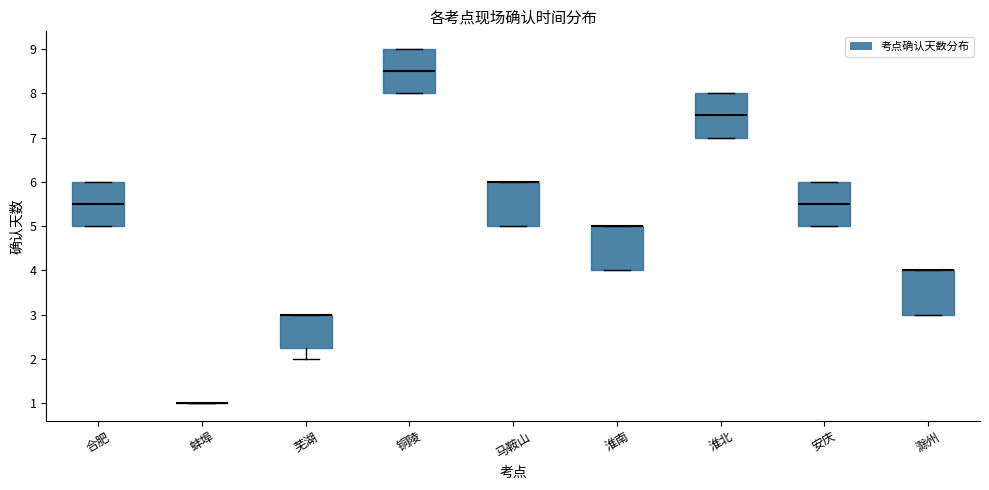

Reading left to right, transcribe this box plot: for each box, give where its median line is, the range the box spans, and where its two whiskers end, as read against the y-axis. The values are not printed on the chart, so give them approximately, as read against the axis.

合肥: median 5.5, box 5.0 to 6.0, whiskers 5.0 to 6.0
蚌埠: box collapsed to a line at 1.0, whiskers 1.0 to 1.0
芜湖: median 3.0 (drawn on the box's upper edge), box 2.3 to 3.0, whiskers 2.0 to 3.0
铜陵: median 8.5, box 8.0 to 9.0, whiskers 8.0 to 9.0
马鞍山: median 6.0 (drawn on the box's upper edge), box 5.0 to 6.0, whiskers 5.0 to 6.0
淮南: median 5.0 (drawn on the box's upper edge), box 4.0 to 5.0, whiskers 4.0 to 5.0
淮北: median 7.5, box 7.0 to 8.0, whiskers 7.0 to 8.0
安庆: median 5.5, box 5.0 to 6.0, whiskers 5.0 to 6.0
滁州: median 4.0 (drawn on the box's upper edge), box 3.0 to 4.0, whiskers 3.0 to 4.0